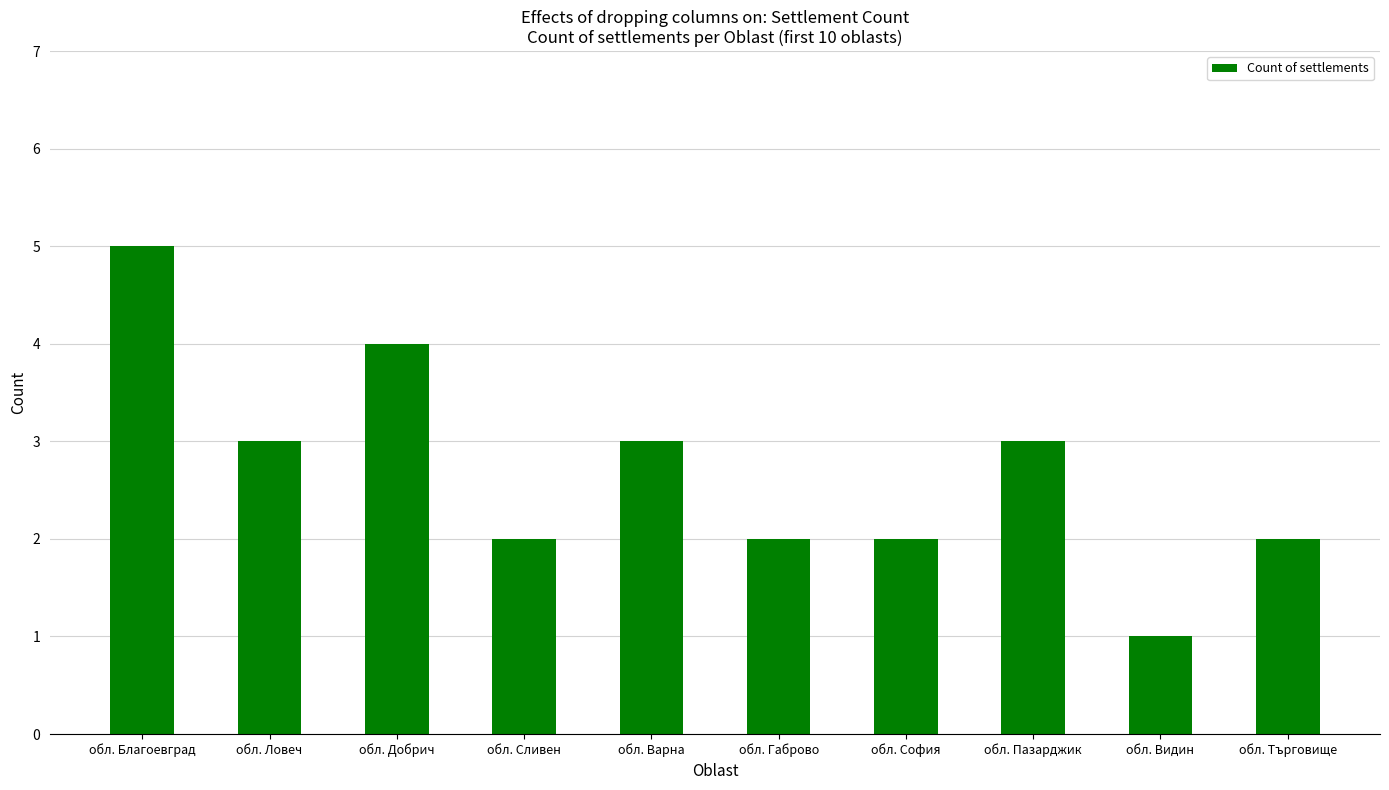

How many bars are there in total?

10